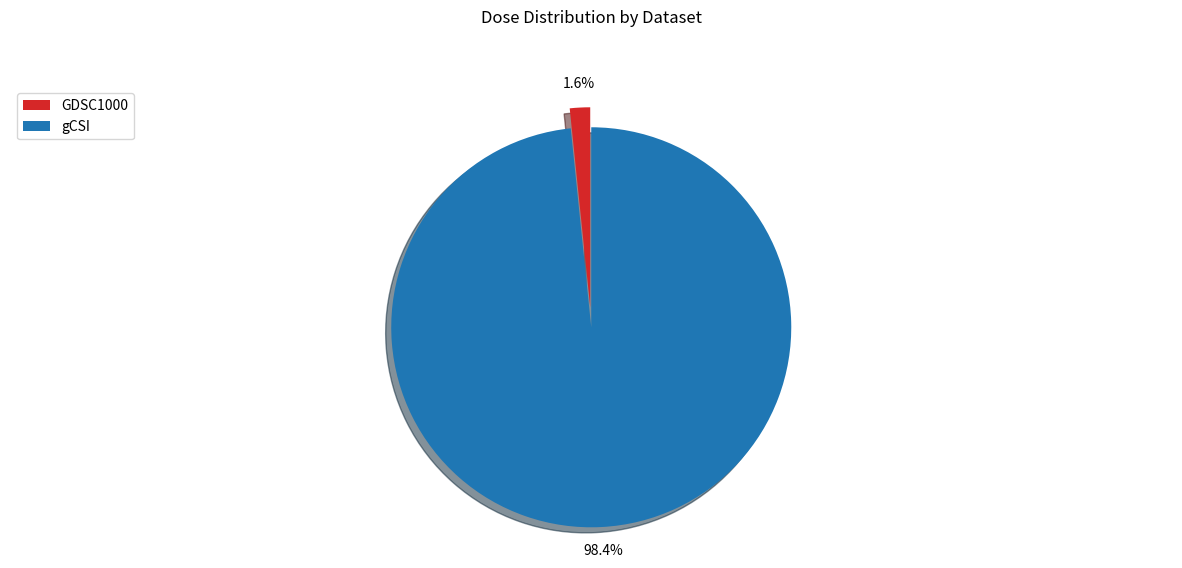

Is the sum of gCSI and GDSC1000 greater than half?

Yes